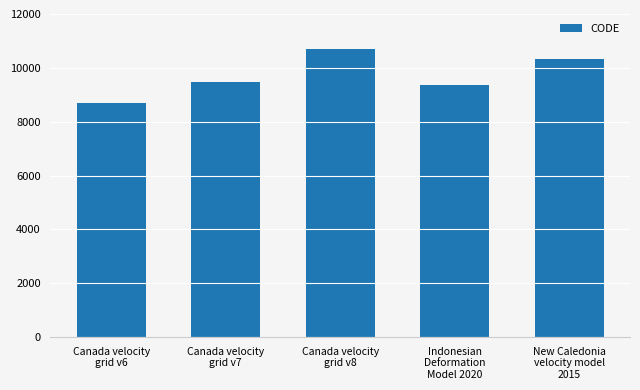

What is the sum of all values?

48564